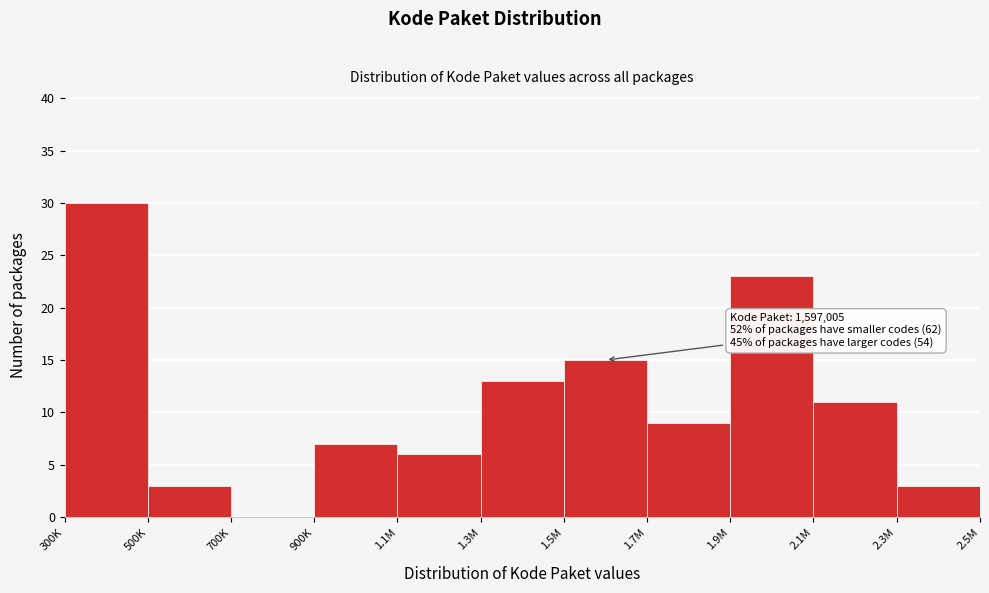

Reading left to right, what are all the values shown in this chart?

300K=30	500K=3	700K=0	900K=7	1.1M=6	1.3M=13	1.5M=15	1.7M=9	1.9M=23	2.1M=11	2.3M=3